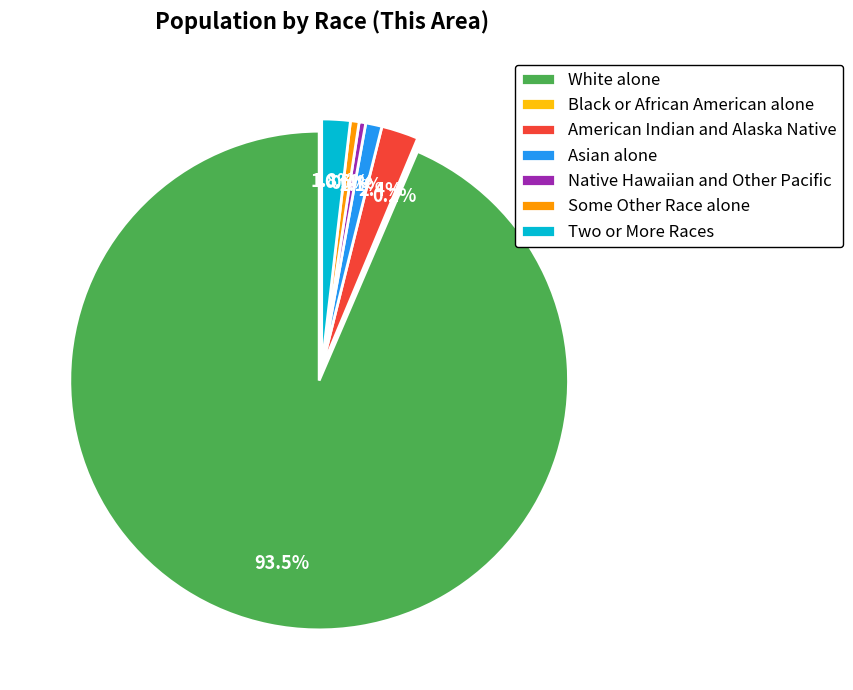

What percentage do Some Other Race alone and Asian alone together represent?

1.6%